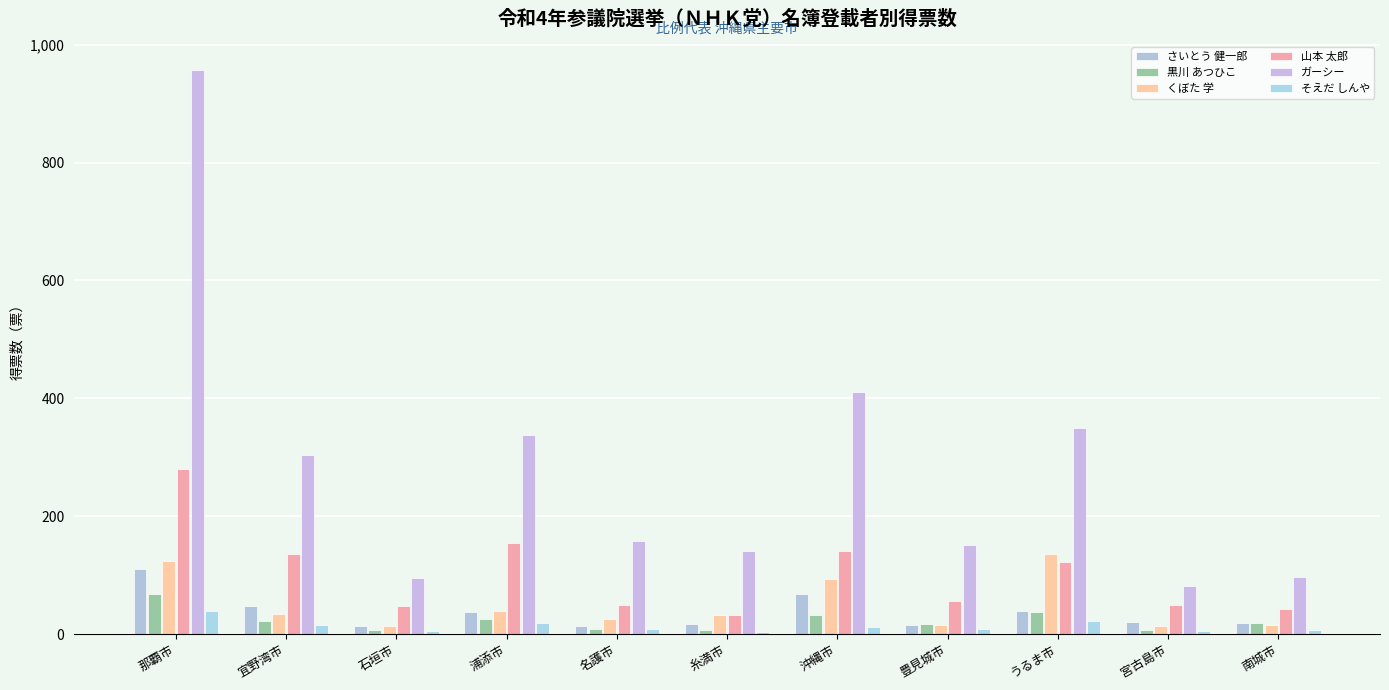

How many data points does each series have?

11